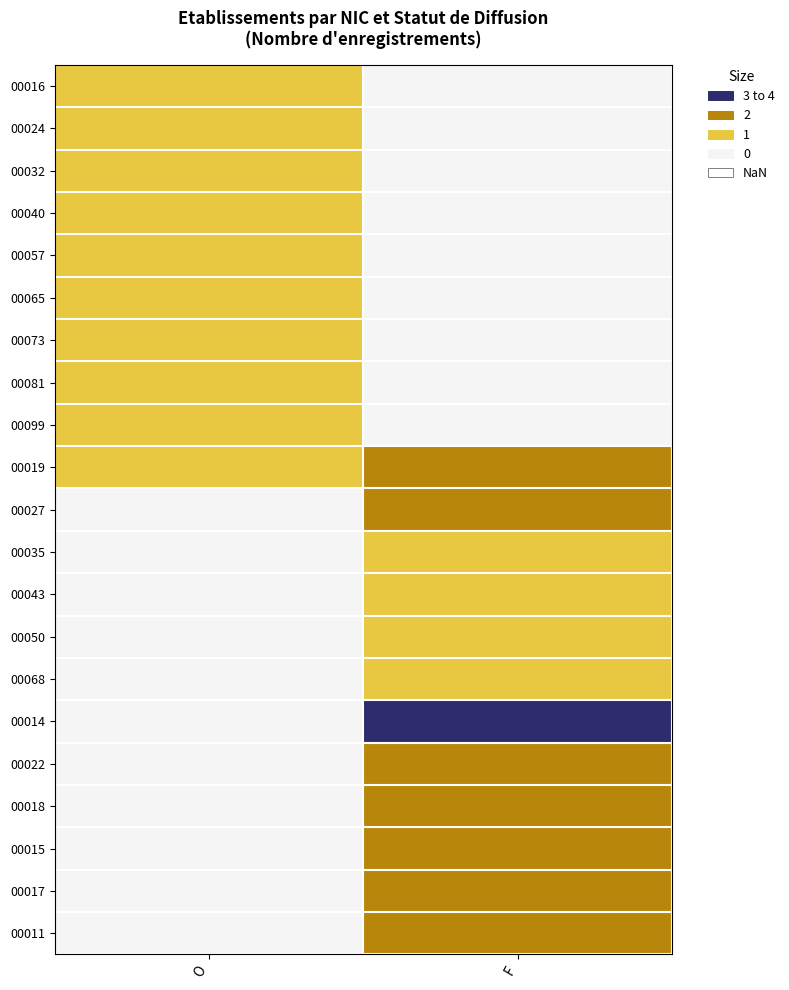

Reading left to right, list all the values displayed in this chart.

00016: O=1	F=0
00024: O=1	F=0
00032: O=1	F=0
00040: O=1	F=0
00057: O=1	F=0
00065: O=1	F=0
00073: O=1	F=0
00081: O=1	F=0
00099: O=1	F=0
00019: O=1	F=2
00027: O=0	F=2
00035: O=0	F=1
00043: O=0	F=1
00050: O=0	F=1
00068: O=0	F=1
00014: O=0	F=4
00022: O=0	F=2
00018: O=0	F=2
00015: O=0	F=2
00017: O=0	F=2
00011: O=0	F=2